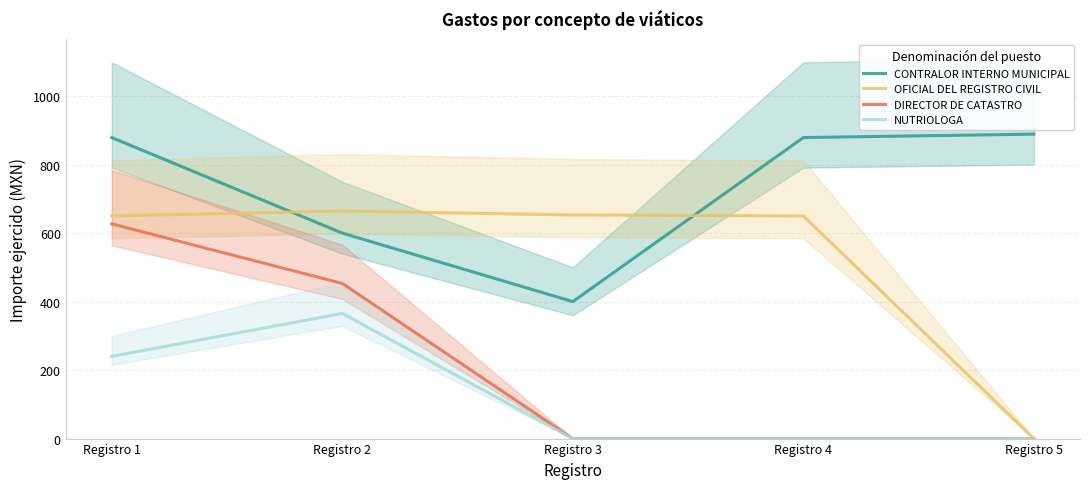

Rank the categories by OFICIAL DEL REGISTRO CIVIL value from highest to lowest.

Registro 2, Registro 3, Registro 1, Registro 4, Registro 5